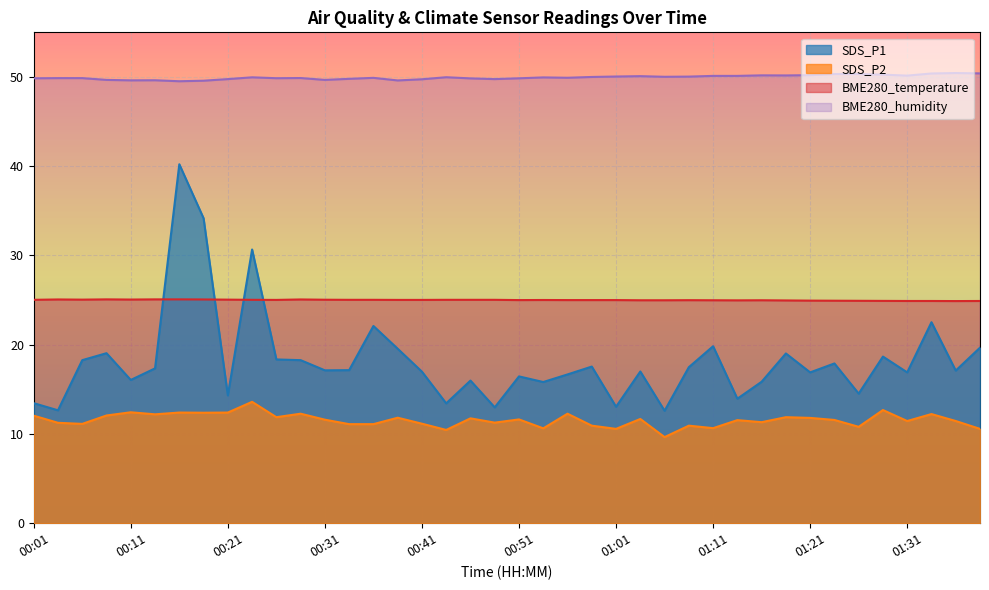

The value of SDS_P1 at 00:58 is 17.6. True or false?

True